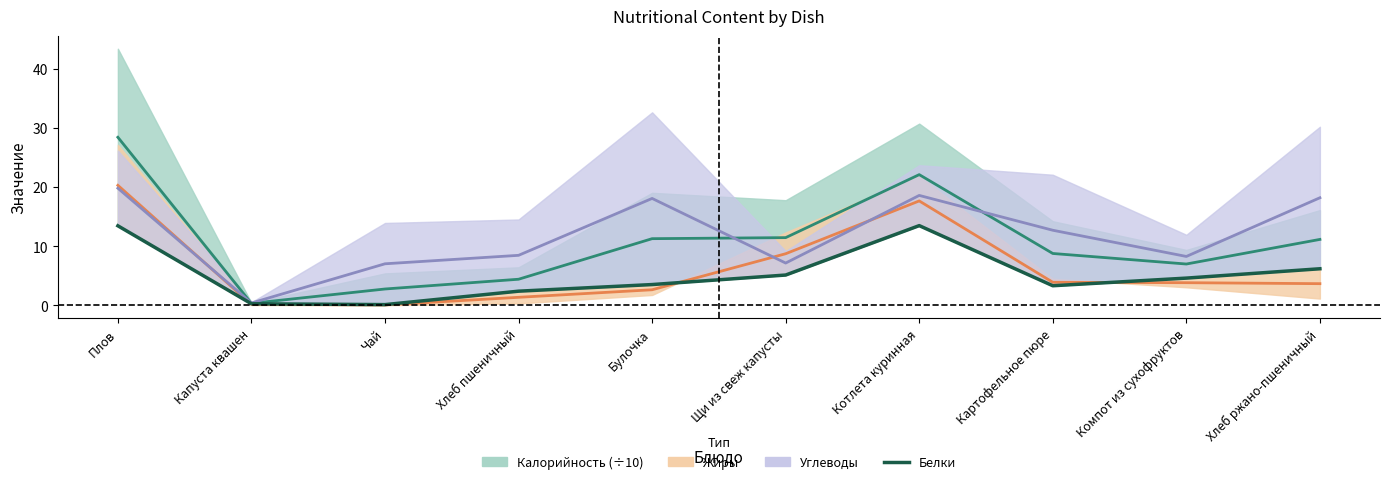

Between Котлета куринная and Чай, which is larger?

Котлета куринная